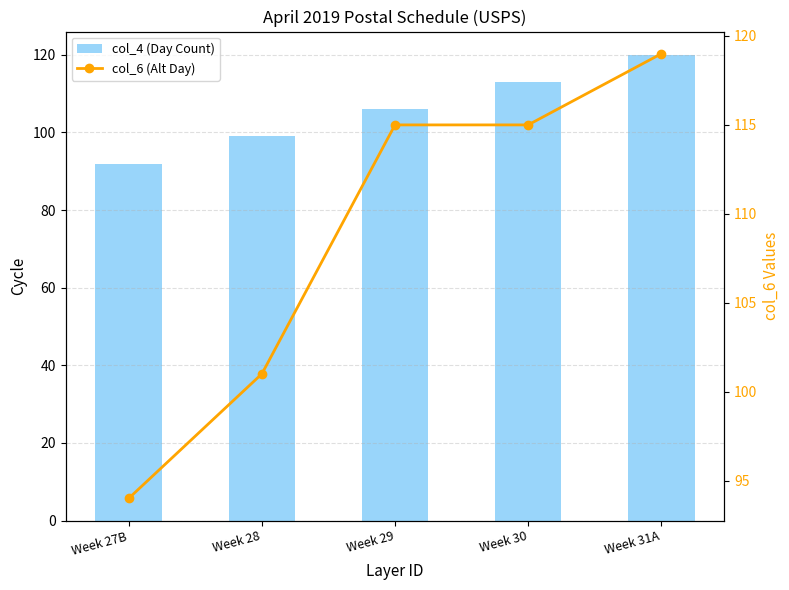

List the series in order of their peak value, lowest first.

col_6 (Alt Day), col_4 (Day Count)